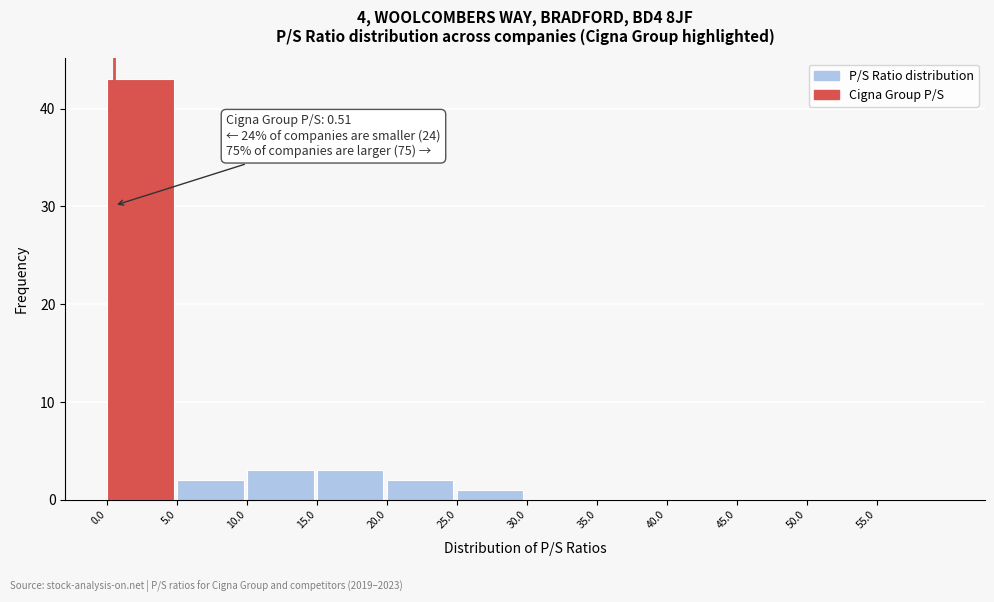

Which range on the x-axis has the tallest bar?

0 to 5